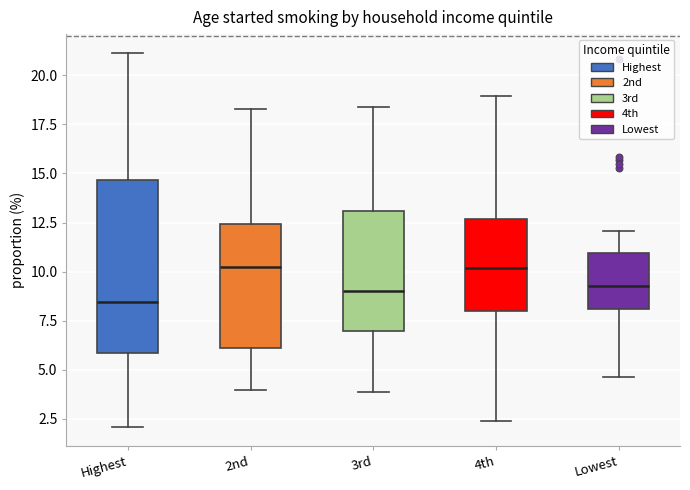

Which box is the tallest, from its lower edge to its upper edge?

Highest